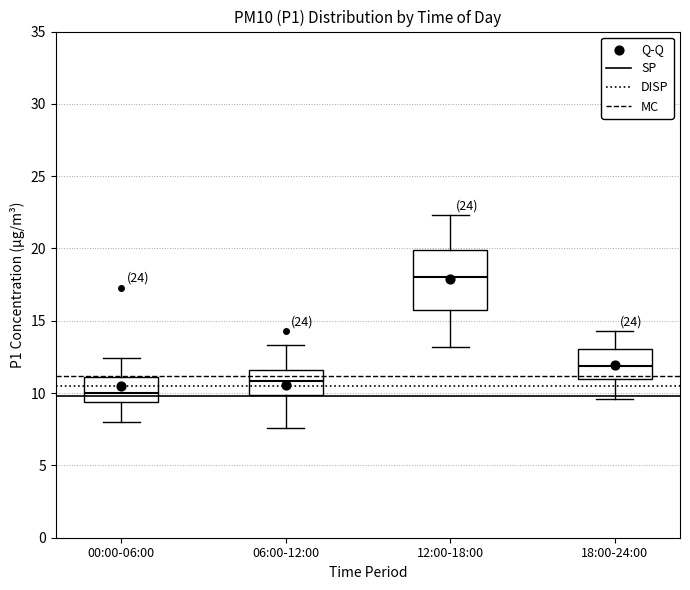

Where does the upper whisker of the box for 06:00-12:00 end on the y-axis? The values are not printed on the chart, so give them approximately, as read against the axis.

13.5